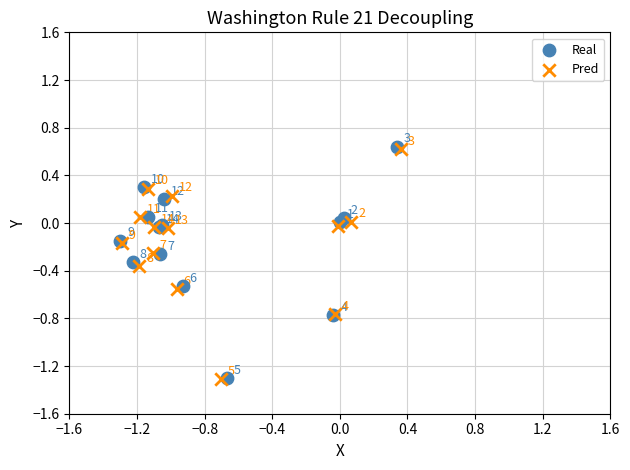

Which series contains the highest Y value?

Real